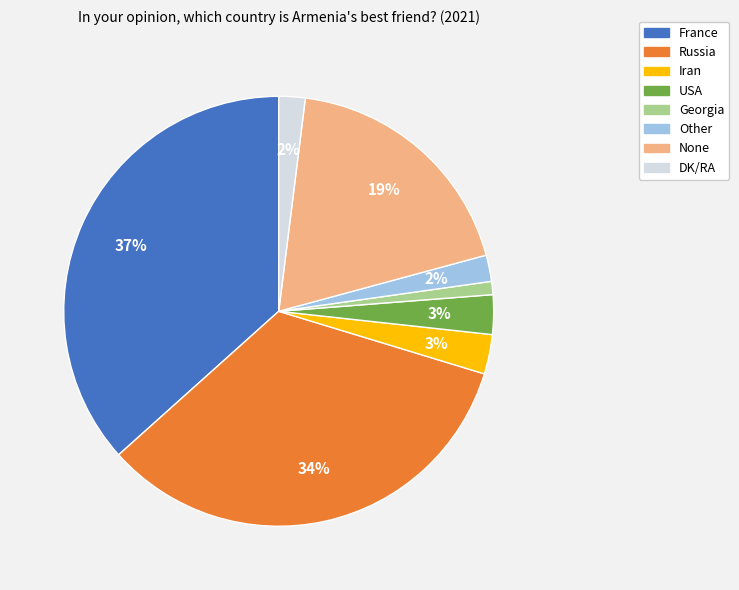

Which slice is the smallest?

Georgia